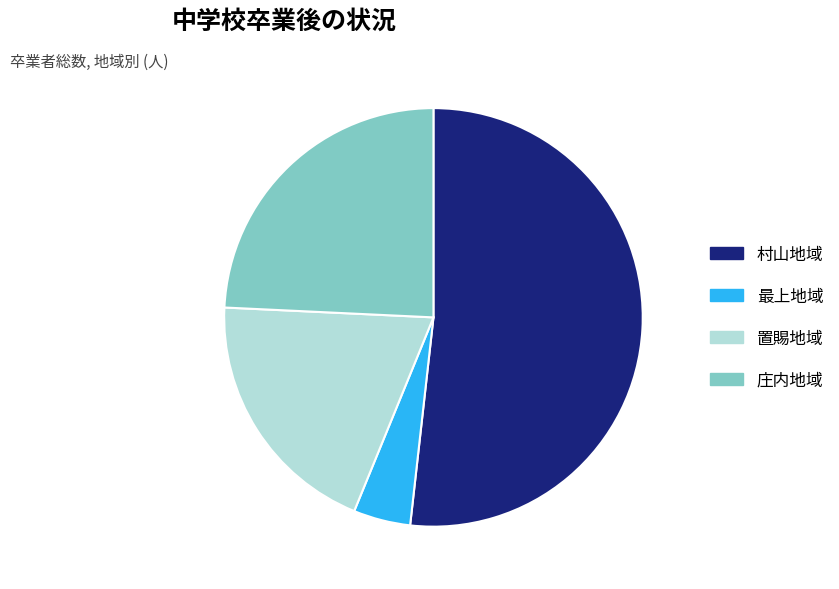

Is it true that 村山地域 is 52% of the pie?

True